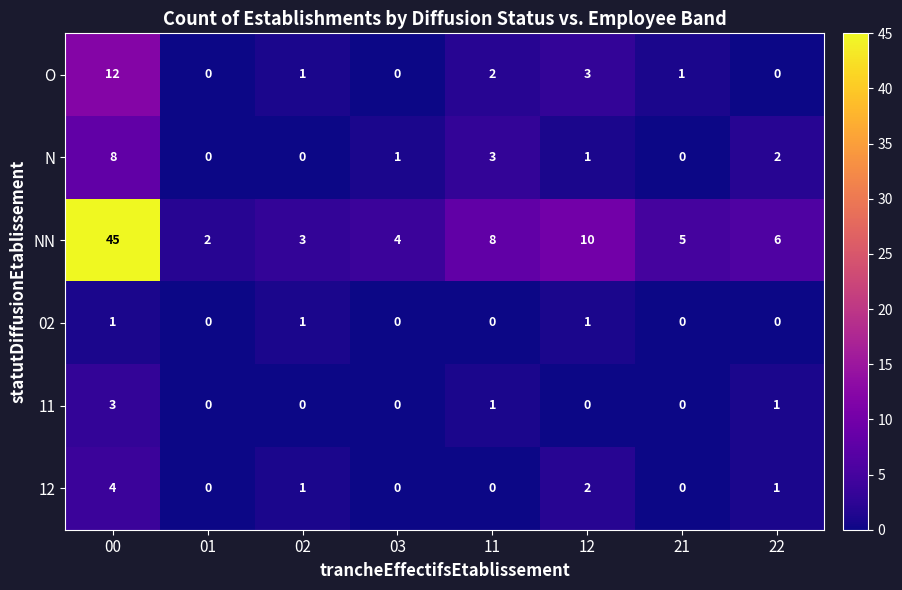

What is the difference between the highest and lowest values at 12?

10